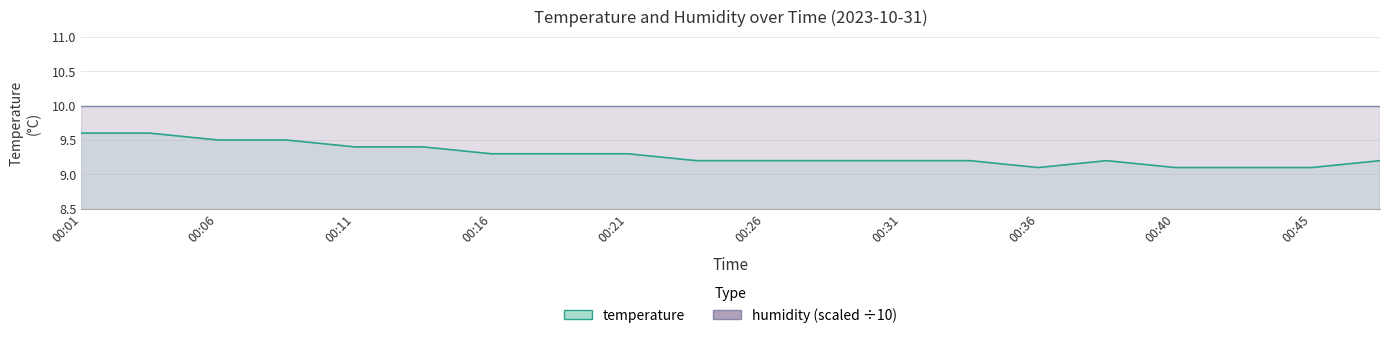

Where is the first local minimum?

00:36